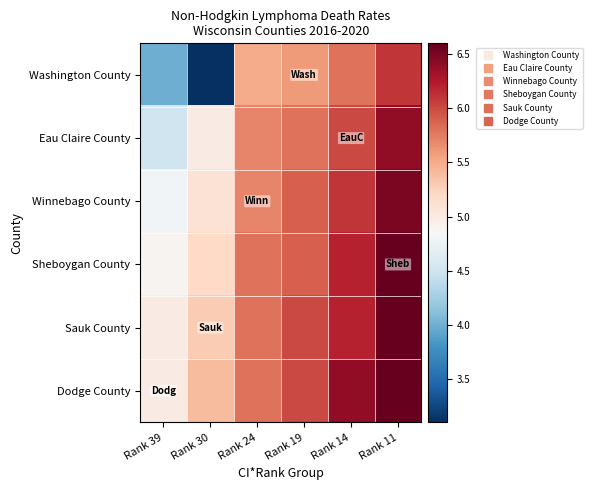

Reading left to right, extract all data points from this chart.

Washington County: Rank 39=4.0	Rank 30=3.1	Rank 24=5.5	Rank 19=5.6	Rank 14=5.8	Rank 11=6.1
Eau Claire County: Rank 39=4.5	Rank 30=5.0	Rank 24=5.7	Rank 19=5.8	Rank 14=6.0	Rank 11=6.4
Winnebago County: Rank 39=4.8	Rank 30=5.1	Rank 24=5.7	Rank 19=5.9	Rank 14=6.1	Rank 11=6.5
Sheboygan County: Rank 39=4.9	Rank 30=5.2	Rank 24=5.8	Rank 19=5.9	Rank 14=6.2	Rank 11=6.6
Sauk County: Rank 39=5.0	Rank 30=5.3	Rank 24=5.8	Rank 19=6.0	Rank 14=6.2	Rank 11=6.6
Dodge County: Rank 39=5.0	Rank 30=5.4	Rank 24=5.8	Rank 19=6.0	Rank 14=6.4	Rank 11=6.6